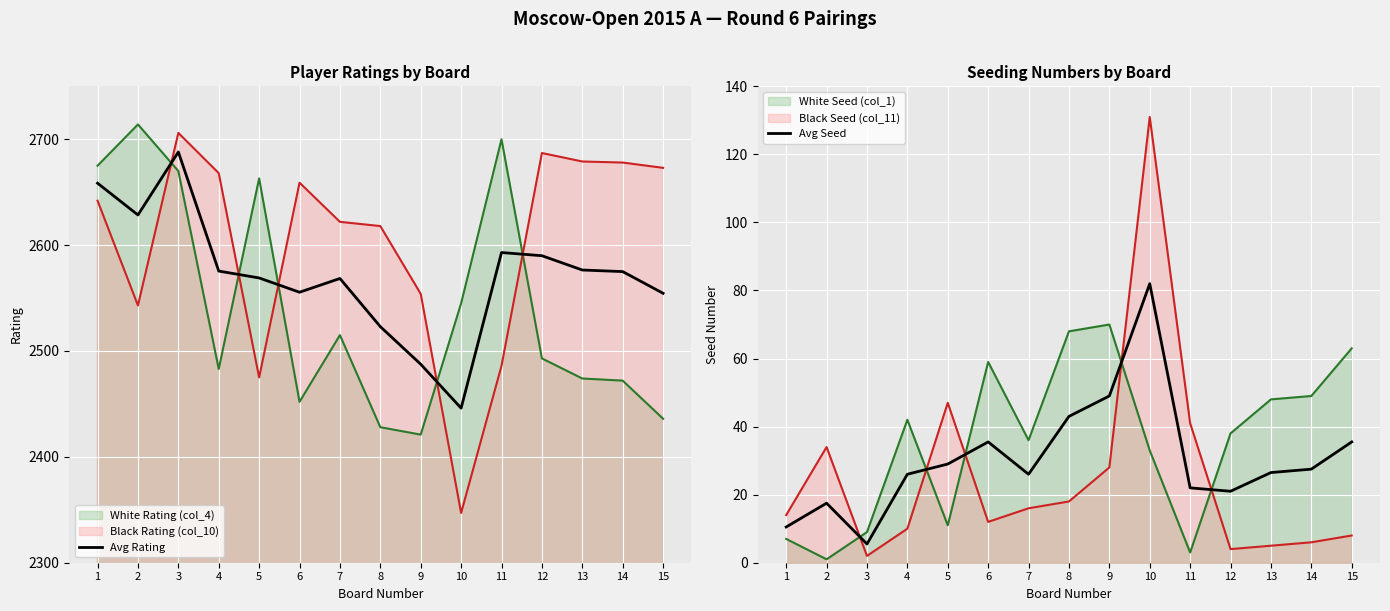

True or false: Avg Rating and Avg Seed intersect in this chart.

False